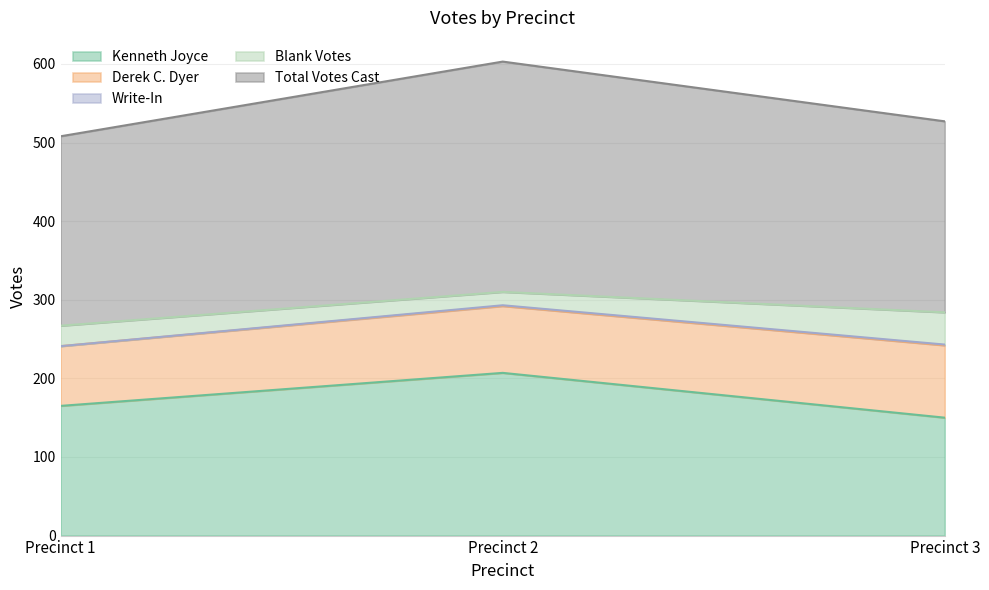

Between Precinct 1 and Precinct 3, which series saw the biggest shift?

Derek C. Dyer